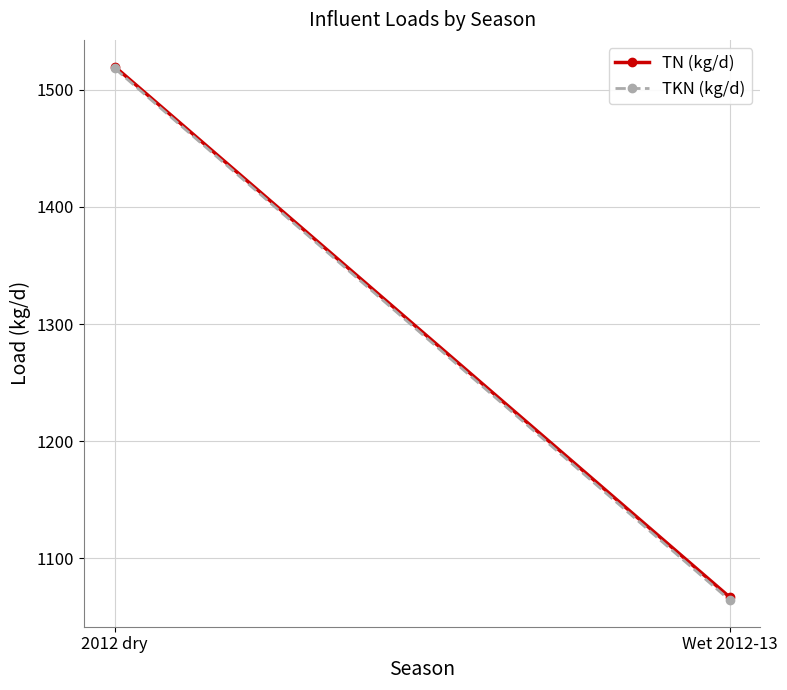

List the labels in order of TN (kg/d) value, largest first.

2012 dry, Wet 2012-13